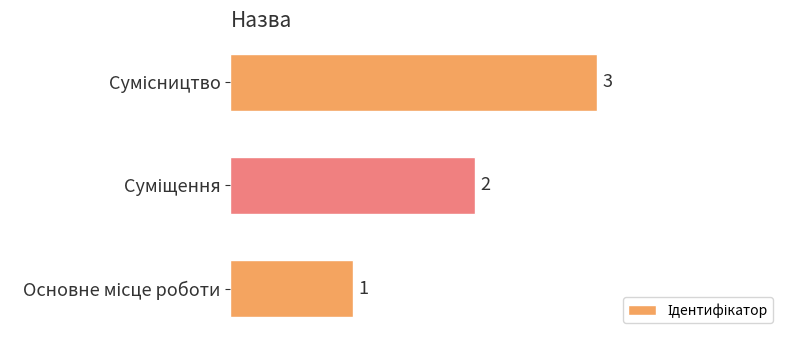

What is the greatest value displayed?

3